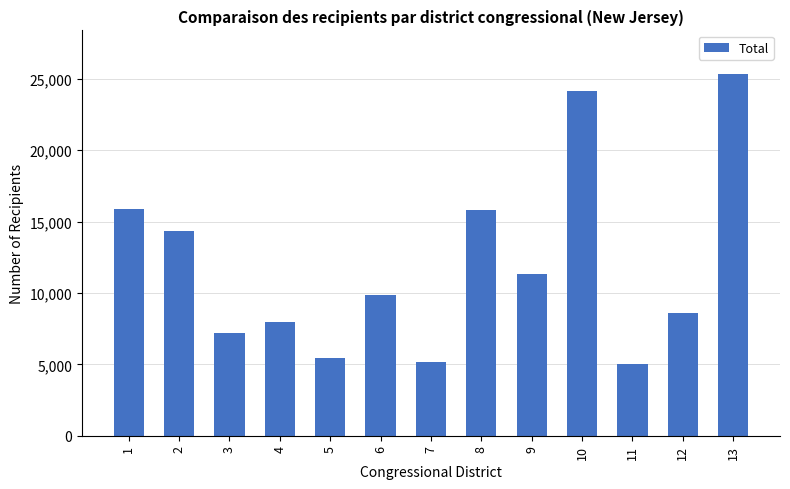

Where does the data first go above 9834?

1